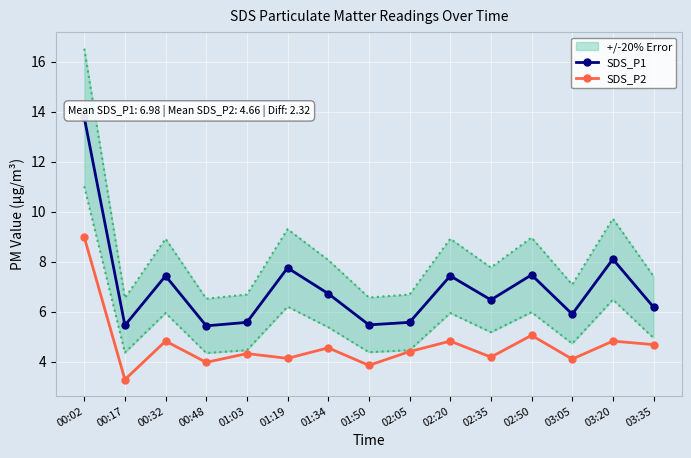

At 01:03, list the series in order from largest to smallest.

SDS_P1, SDS_P2